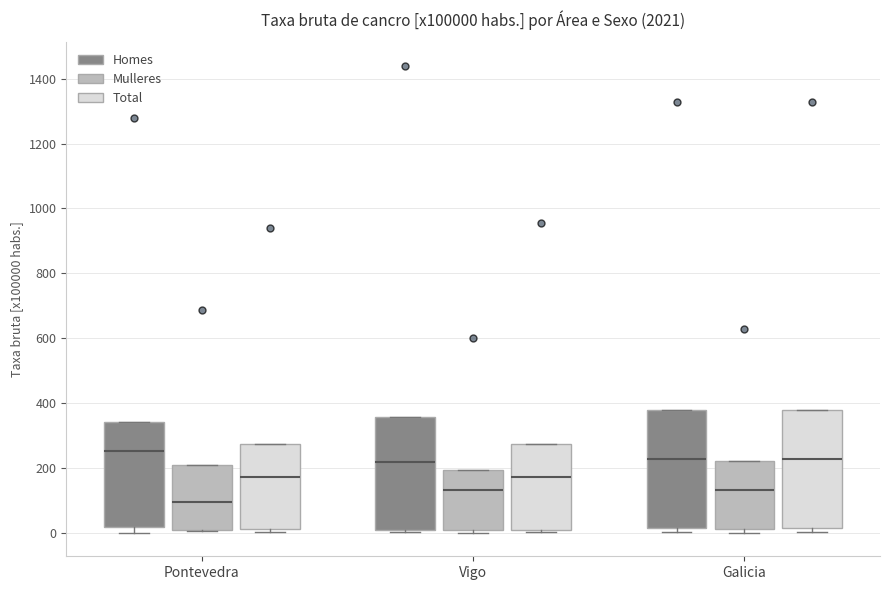

Reading left to right, transcribe this box plot: for each box, give where its median line is, the range the box spans, and where its two whiskers end, as read against the y-axis. The values are not printed on the chart, so give them approximately, as read against the axis.

Pontevedra (Homes): median 260, box 20 to 340, whiskers 0 to 340
Pontevedra (Mulleres): median 100, box 0 to 200, whiskers 0 to 200
Pontevedra (Total): median 180, box 20 to 280, whiskers 0 to 280
Vigo (Homes): median 220, box 0 to 360, whiskers 0 (just below the box's lower edge) to 360
Vigo (Mulleres): median 140, box 0 to 200, whiskers 0 (just below the box's lower edge) to 200
Vigo (Total): median 180, box 0 to 280, whiskers 0 (just below the box's lower edge) to 280
Galicia (Homes): median 220, box 20 to 380, whiskers 0 to 380
Galicia (Mulleres): median 140, box 20 to 220, whiskers 0 to 220
Galicia (Total): median 220, box 20 to 380, whiskers 0 to 380